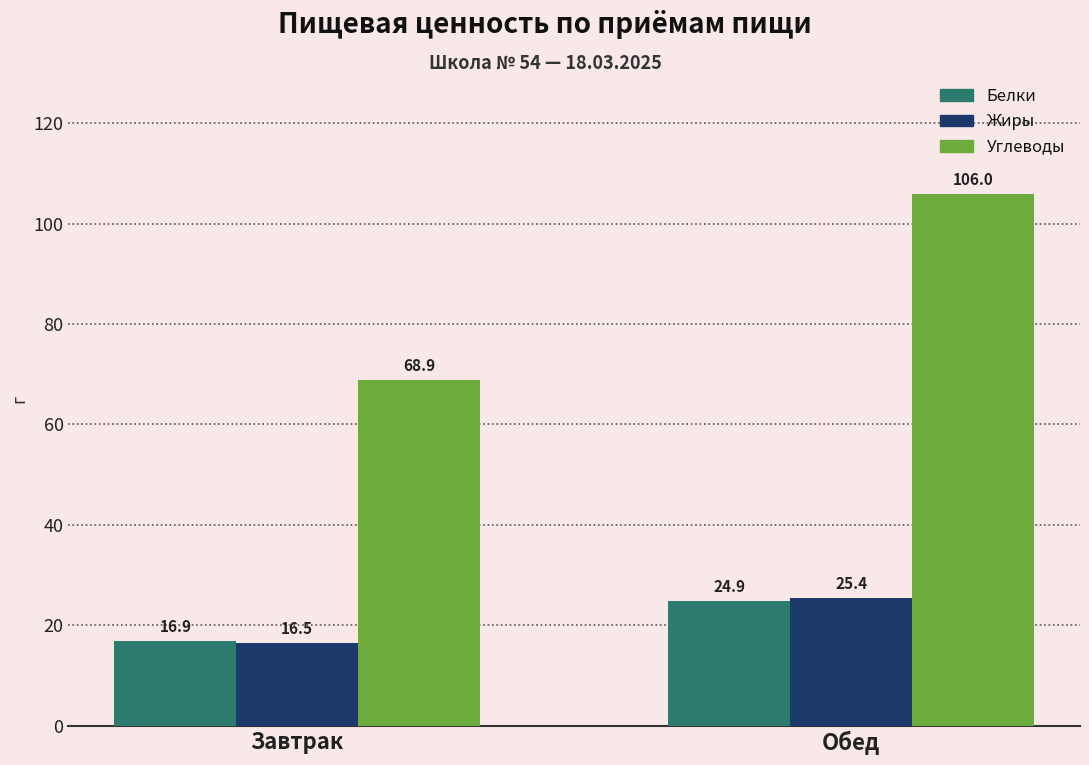

Is it true that Углеводы equals 68.9 at Завтрак?

True